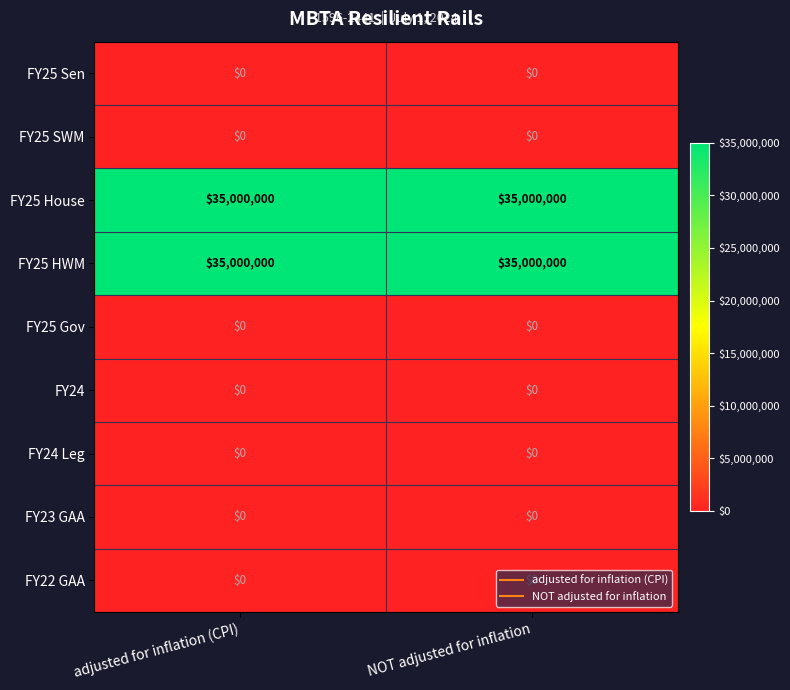

The value of FY25 HWM at adjusted for inflation (CPI) is 21501989. True or false?

False